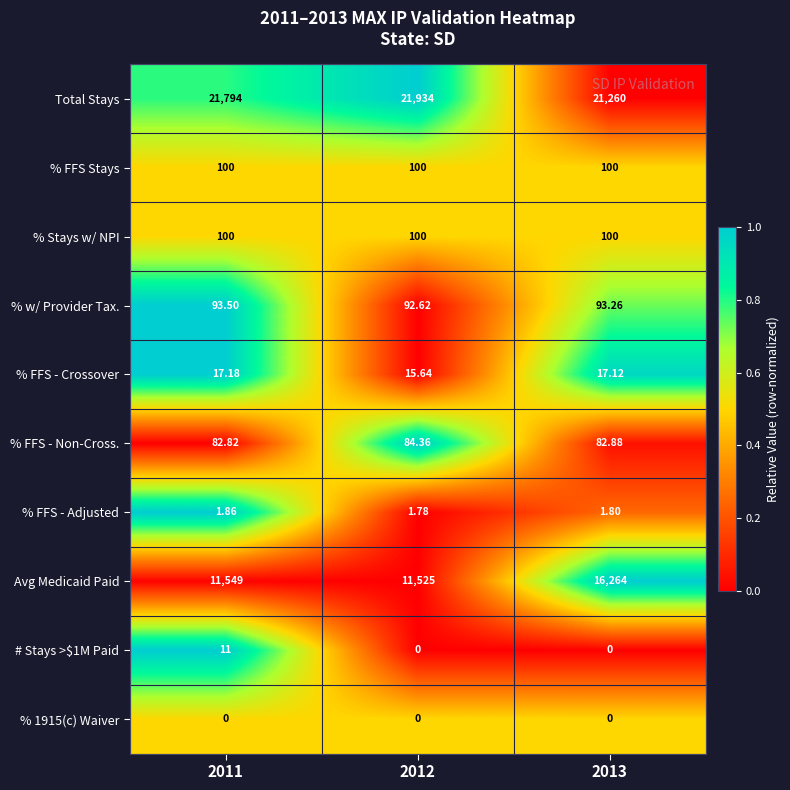

Which series changed the most between 2011 and 2013?

Avg Medicaid Paid